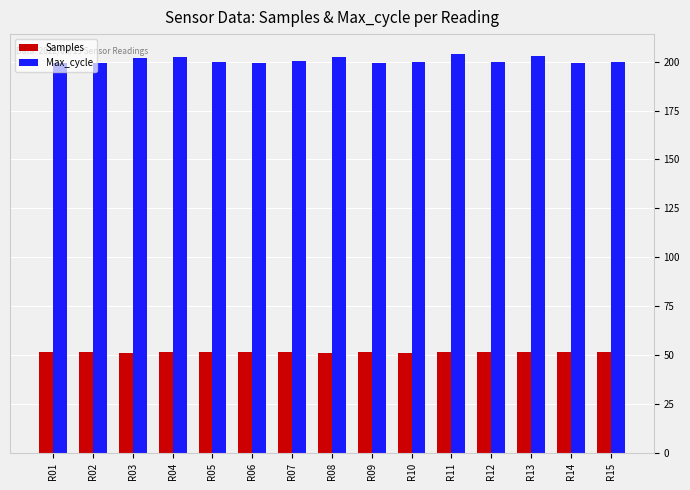

What are all the series names shown in the legend?

Samples, Max_cycle